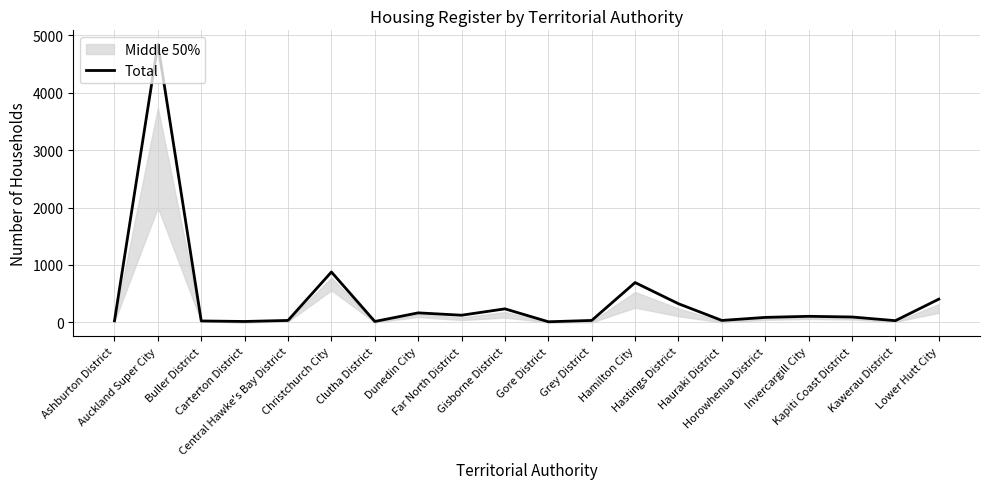

What is the label of the 5th point from the left?

Central Hawke's Bay District